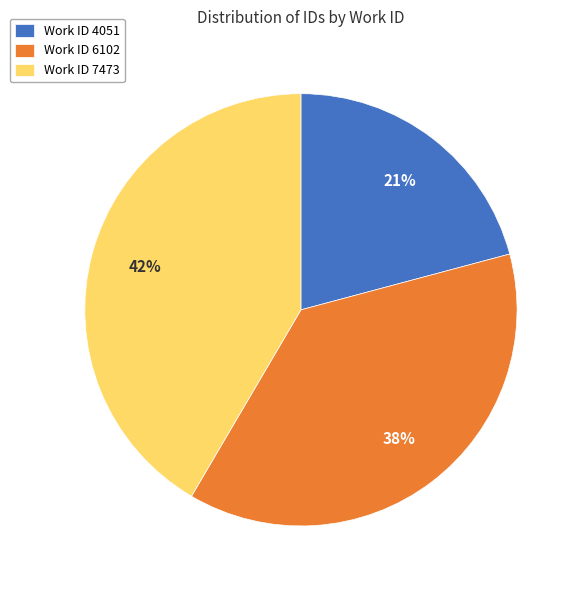

Approximately how many times larger is the value at Work ID 4051 compared to Work ID 6102?

0.6